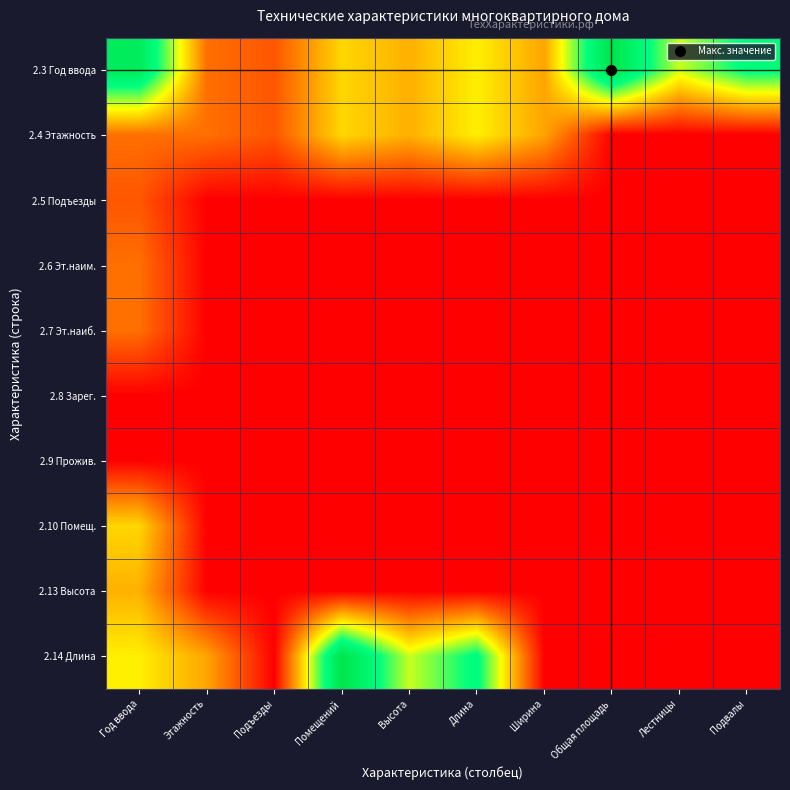

Reading right to left, list all the values displayed in this chart.

2.3 Год ввода: Подвалы=6.3	Лестницы=4.5	Общая площадь=8.2	Ширина=2.6	Длина=3.8	Высота=2.8	Помещений=3.4	Подъезды=1.4	Этажность=1.8	Год ввода=7.6
2.4 Этажность: Подвалы=0.0	Лестницы=0.0	Общая площадь=0.0	Ширина=2.6	Длина=3.8	Высота=2.8	Помещений=3.4	Подъезды=1.4	Этажность=1.8	Год ввода=1.8
2.5 Подъезды: Подвалы=0.0	Лестницы=0.0	Общая площадь=0.0	Ширина=0.0	Длина=0.0	Высота=0.0	Помещений=0.0	Подъезды=0.0	Этажность=0.0	Год ввода=1.4
2.6 Эт.наим.: Подвалы=0.0	Лестницы=0.0	Общая площадь=0.0	Ширина=0.0	Длина=0.0	Высота=0.0	Помещений=0.0	Подъезды=0.0	Этажность=0.0	Год ввода=1.8
2.7 Эт.наиб.: Подвалы=0.0	Лестницы=0.0	Общая площадь=0.0	Ширина=0.0	Длина=0.0	Высота=0.0	Помещений=0.0	Подъезды=0.0	Этажность=0.0	Год ввода=1.8
2.8 Зарег.: Подвалы=0.0	Лестницы=0.0	Общая площадь=0.0	Ширина=0.0	Длина=0.0	Высота=0.0	Помещений=0.0	Подъезды=0.0	Этажность=0.0	Год ввода=0.0
2.9 Прожив.: Подвалы=0.0	Лестницы=0.0	Общая площадь=0.0	Ширина=0.0	Длина=0.0	Высота=0.0	Помещений=0.0	Подъезды=0.0	Этажность=0.0	Год ввода=0.0
2.10 Помещ.: Подвалы=0.0	Лестницы=0.0	Общая площадь=0.0	Ширина=0.0	Длина=0.0	Высота=0.0	Помещений=0.0	Подъезды=0.0	Этажность=0.0	Год ввода=3.4
2.13 Высота: Подвалы=0.0	Лестницы=0.0	Общая площадь=0.0	Ширина=0.0	Длина=0.0	Высота=0.0	Помещений=0.0	Подъезды=0.0	Этажность=0.0	Год ввода=2.8
2.14 Длина: Подвалы=0.0	Лестницы=0.0	Общая площадь=0.0	Ширина=0.0	Длина=6.3	Высота=4.5	Помещений=8.2	Подъезды=0.0	Этажность=2.6	Год ввода=3.8